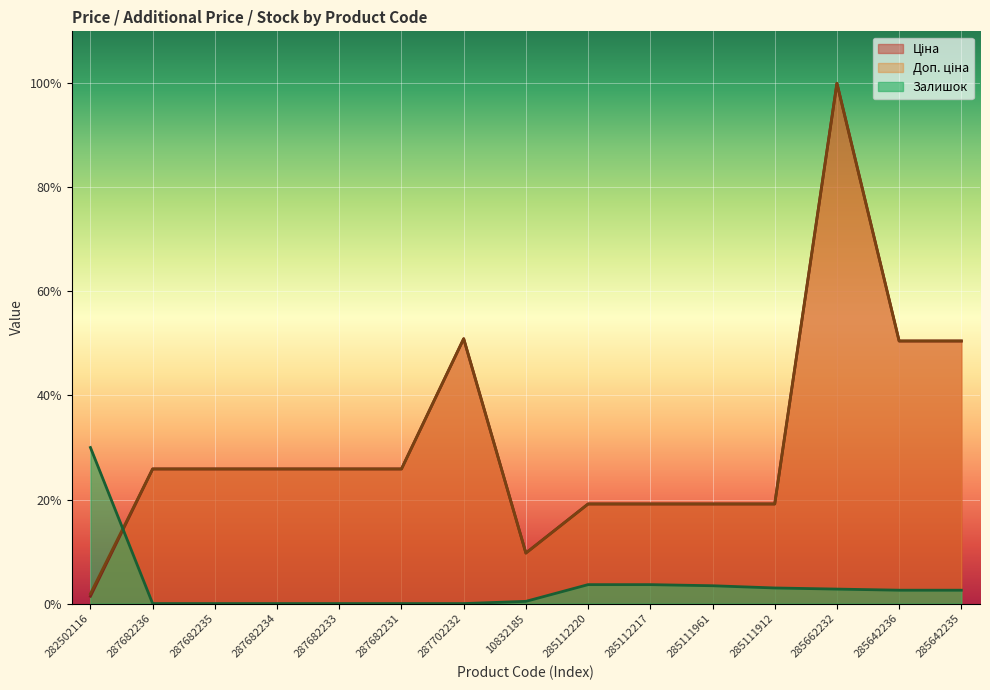

The value of Доп. ціна at 287682231 is 0.3. True or false?

True